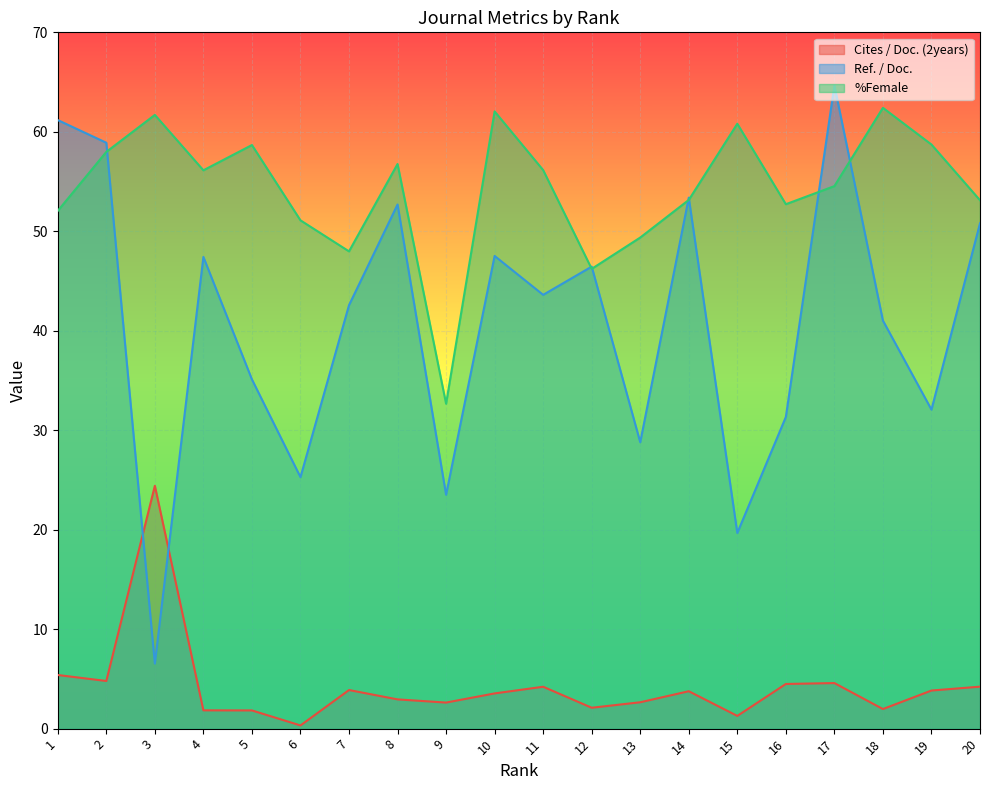

The value of %Female at 12 is 19.2. True or false?

False